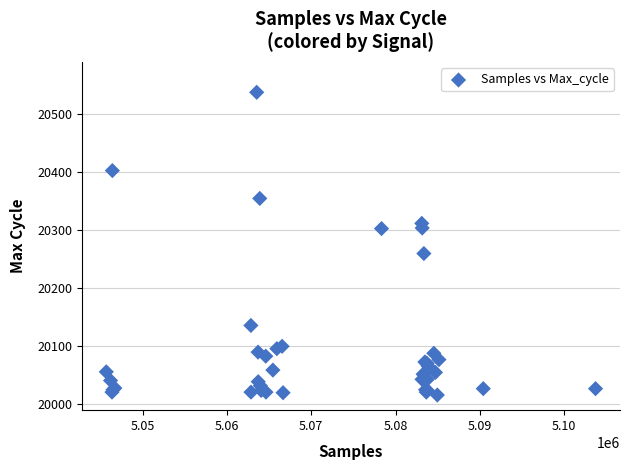

What Y value in the scatter plot is closest to 20277?

20260